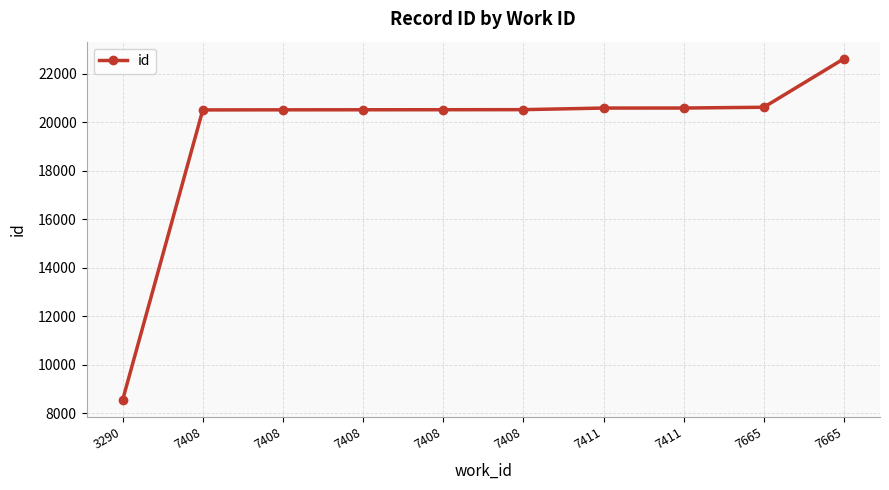

Does the chart have visible grid lines?

Yes